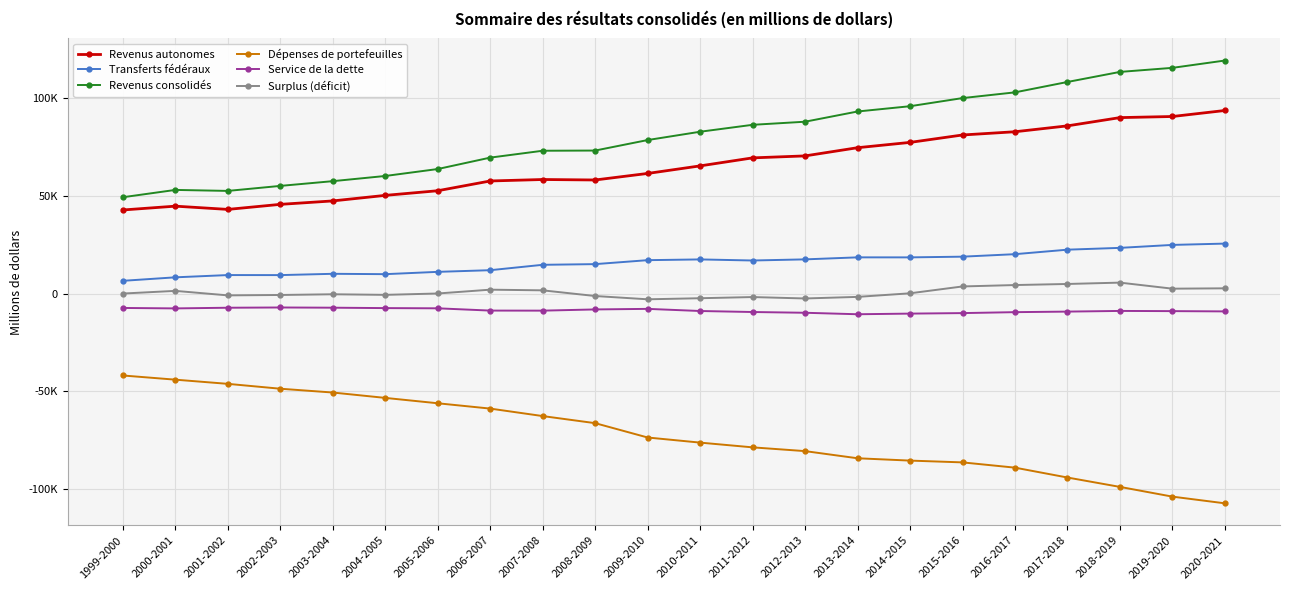

What are all the series names shown in the legend?

Revenus autonomes, Transferts fédéraux, Revenus consolidés, Dépenses de portefeuilles, Service de la dette, Surplus (déficit)